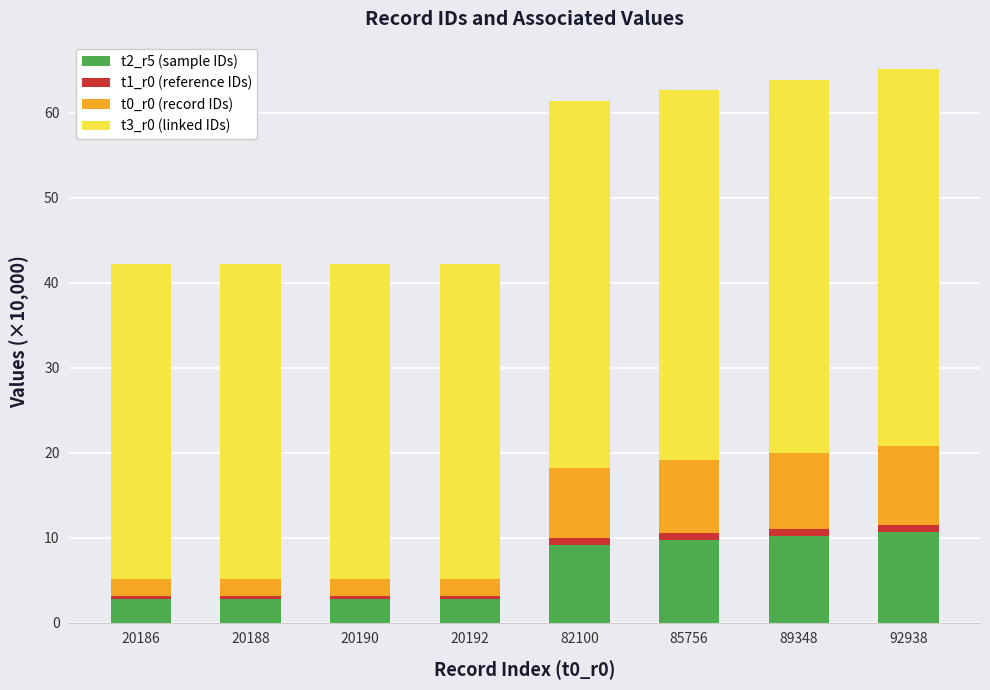

What is the sum of all t2_r5 (sample IDs) values?

50.9